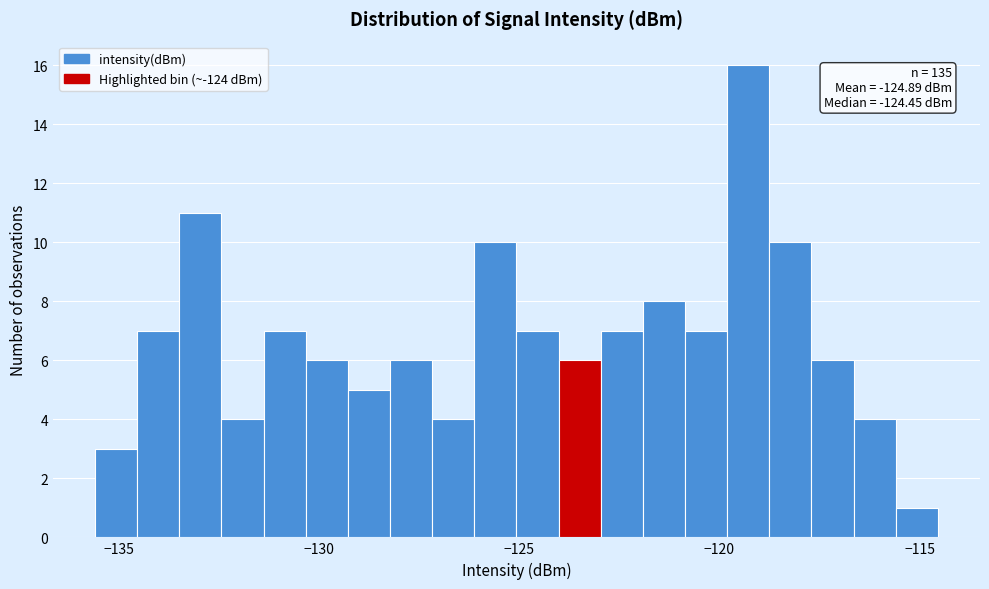

Around what value on the x-axis is the tallest bar? Give the approximate position of its centre, as read against the axis.

-119.5